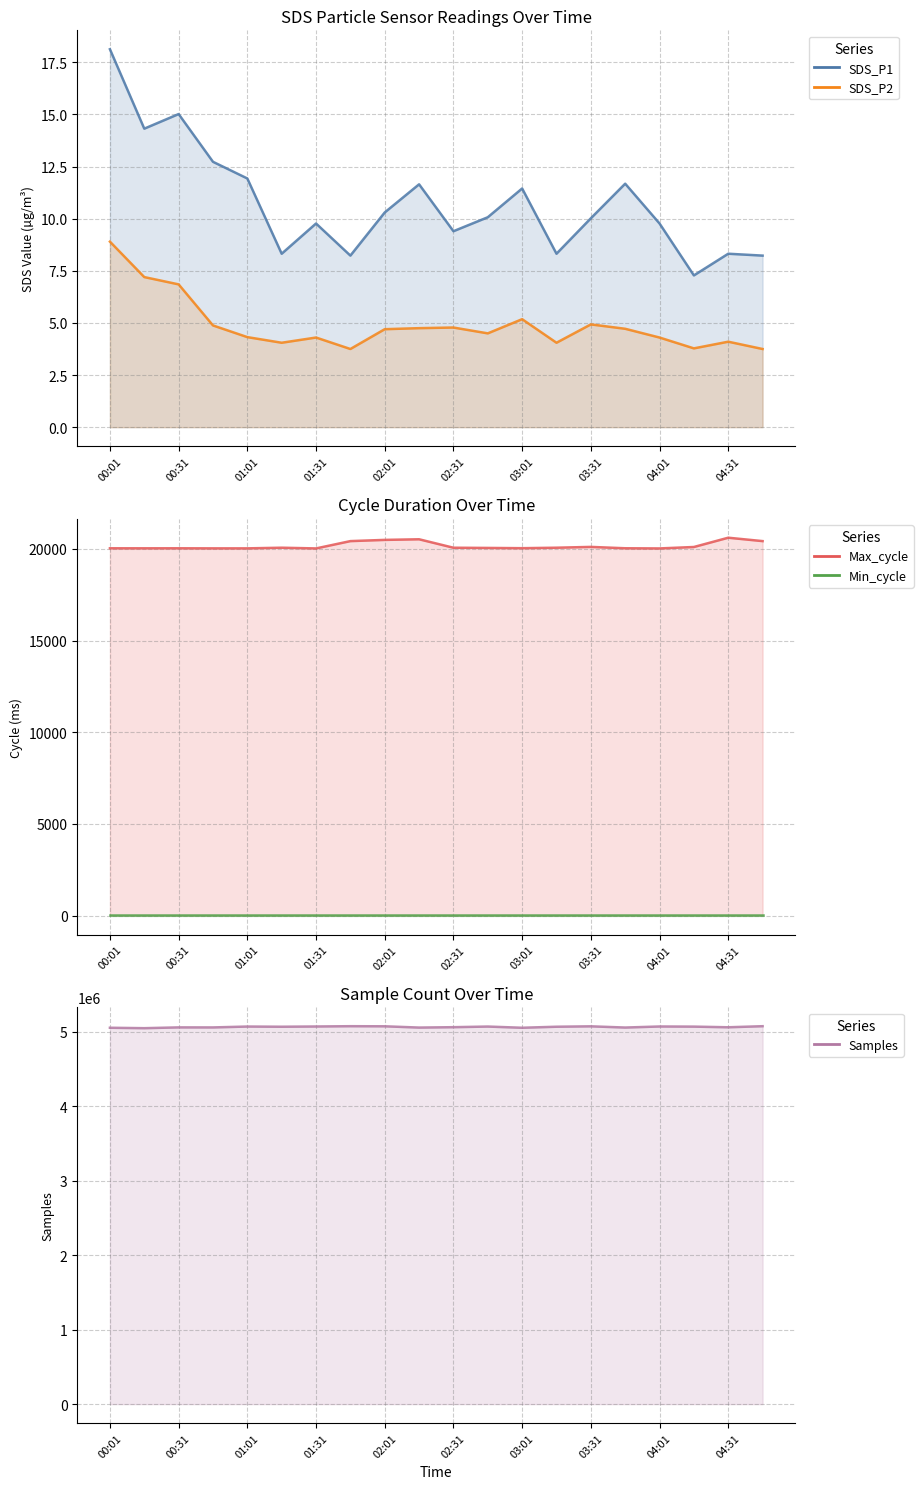

What is the difference between the SDS_P2 values at 01:01 and 01:16?

0.3